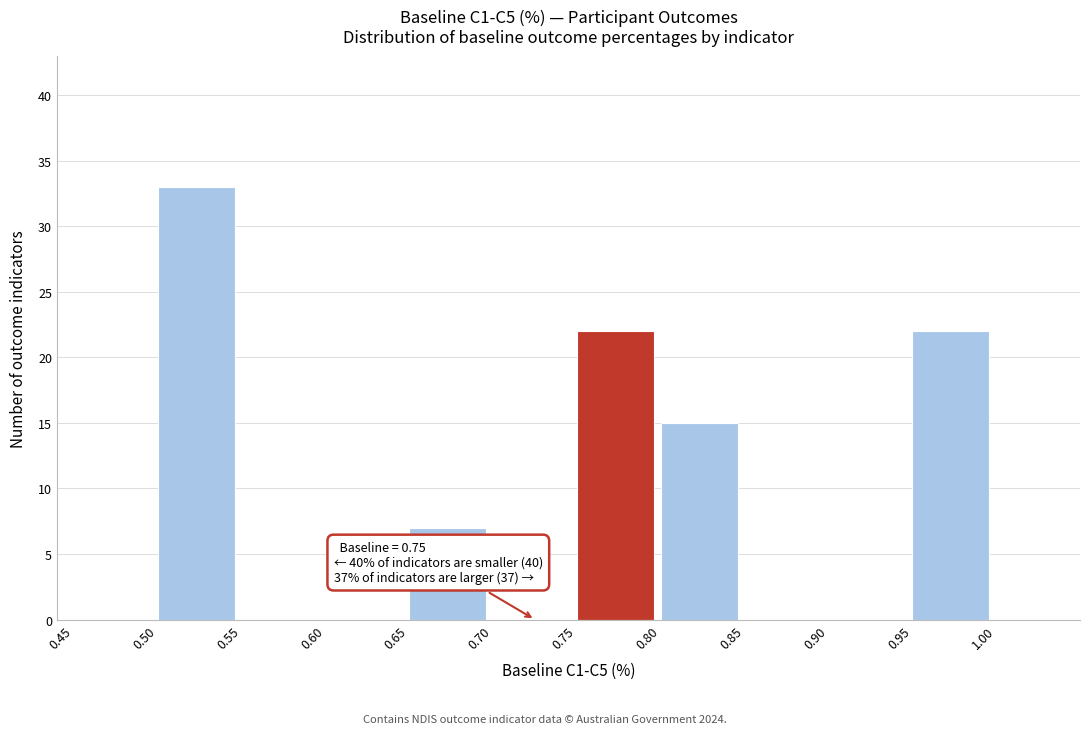

Which range on the x-axis has the tallest bar?

0.50 to 0.55